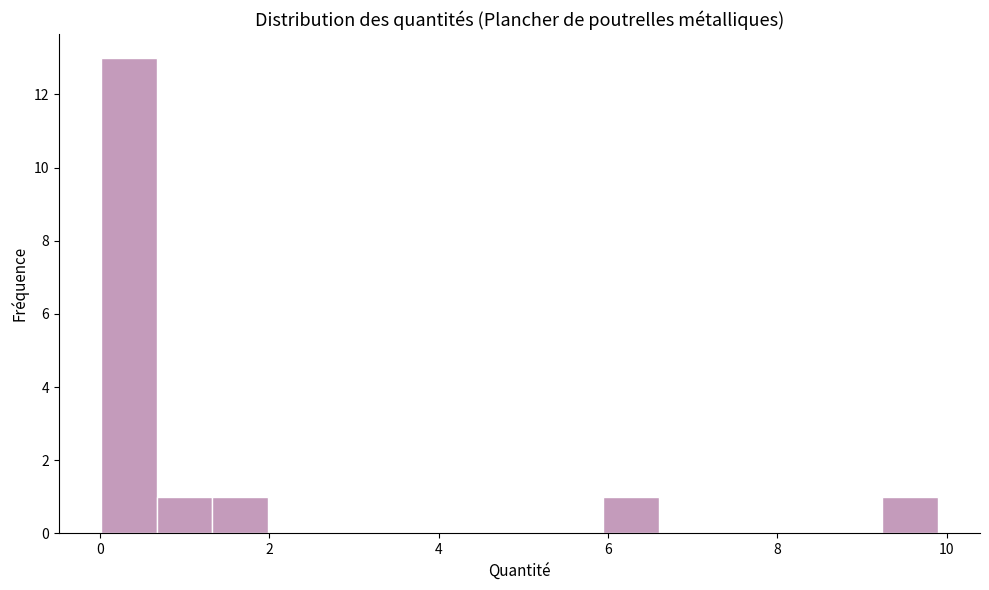

Around what value on the x-axis is the tallest bar? Give the approximate position of its centre, as read against the axis.

0.4